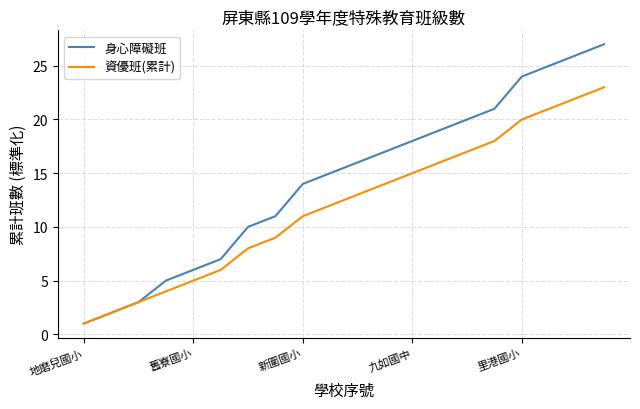

List the series in order of their overall mean, highest first.

身心障礙班, 資優班(累計)